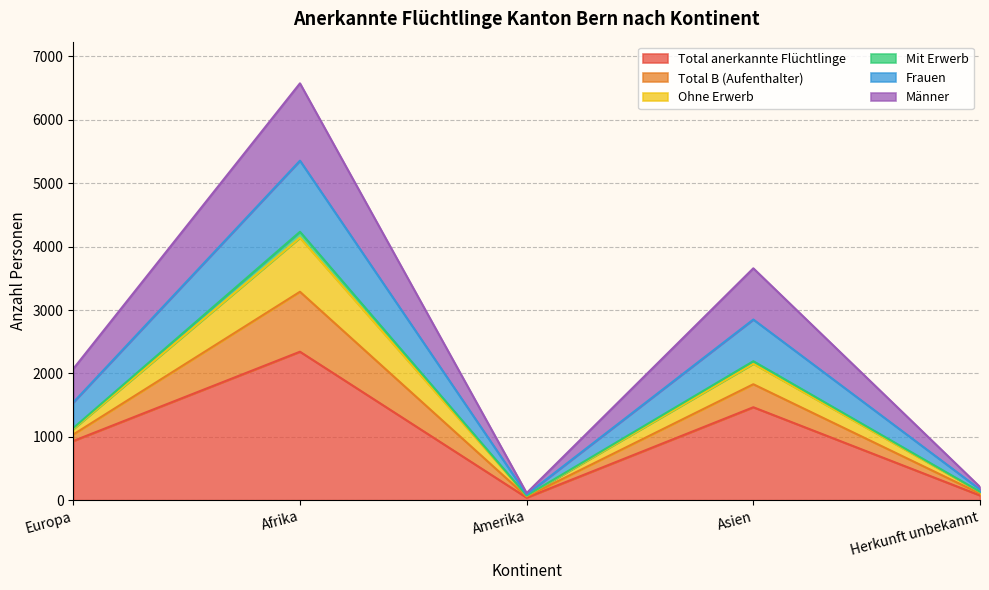

At which category is the sum across all series the highest?

Afrika